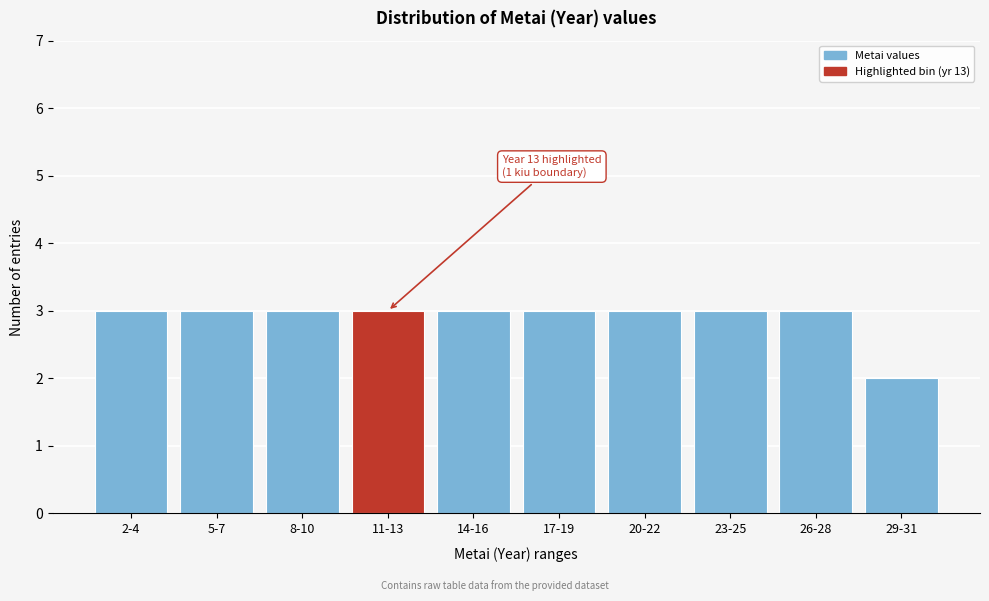

Reading left to right, extract all data points from this chart.

3	3	3	3	3	3	3	3	3	2